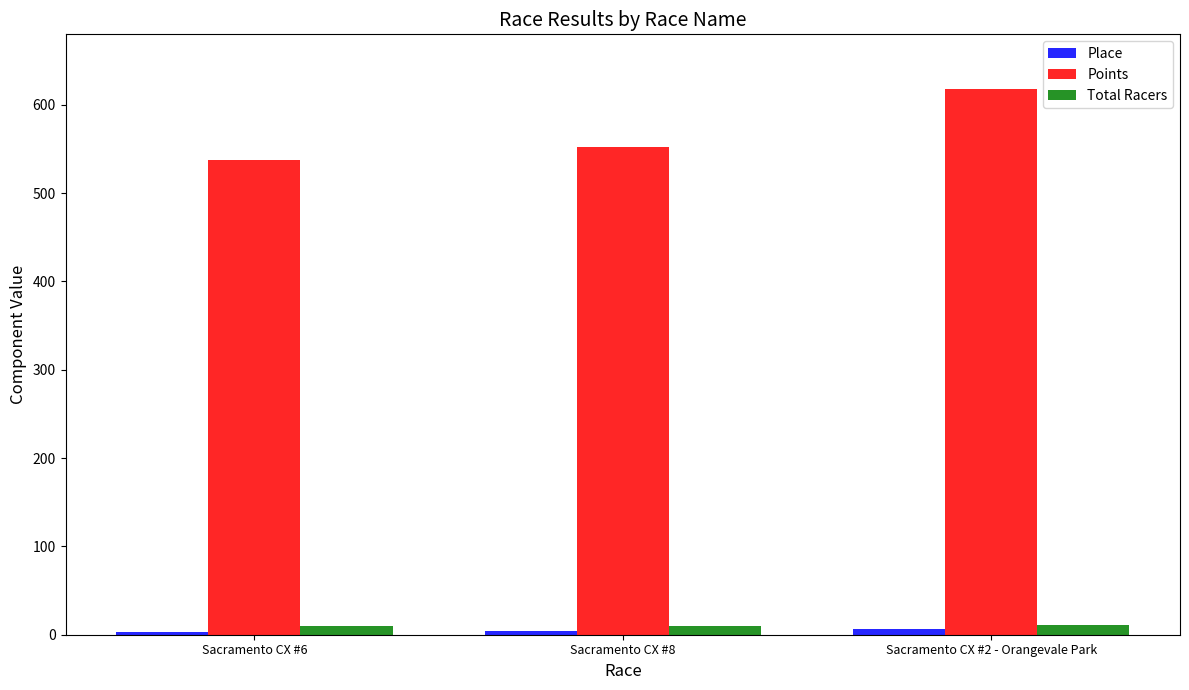

Which label corresponds to the largest value in the chart?

Sacramento CX #2 - Orangevale Park